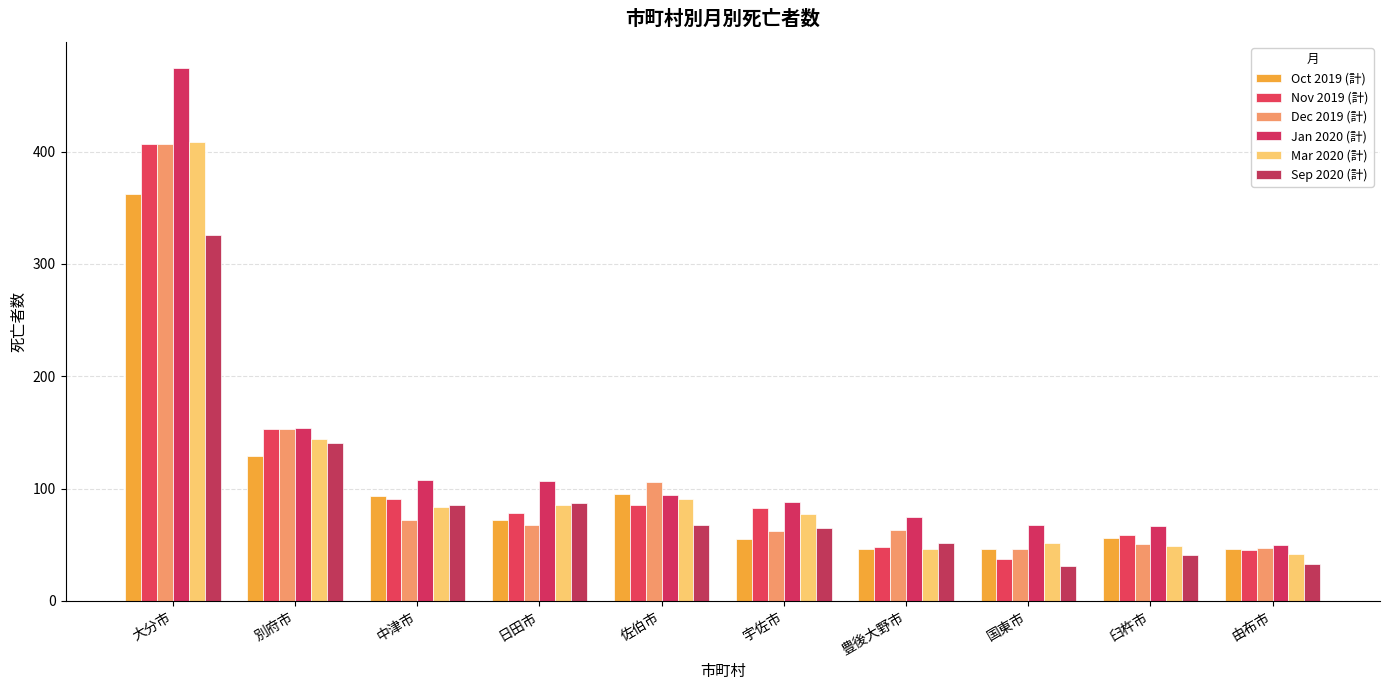

What is the value of the Oct 2019 (計) bar at the 7th from the left?

46